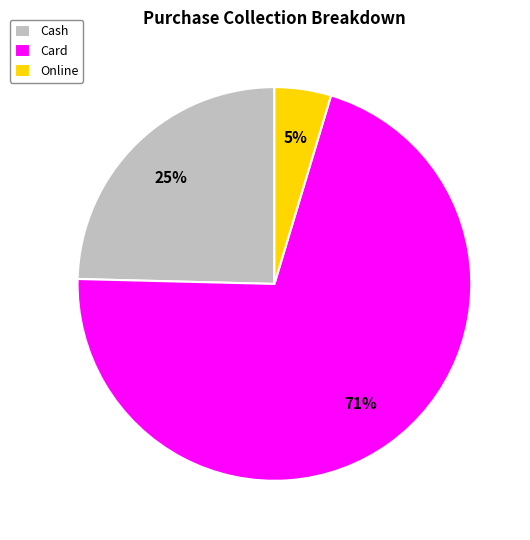

True or false: Card accounts for 80% of the total.

False